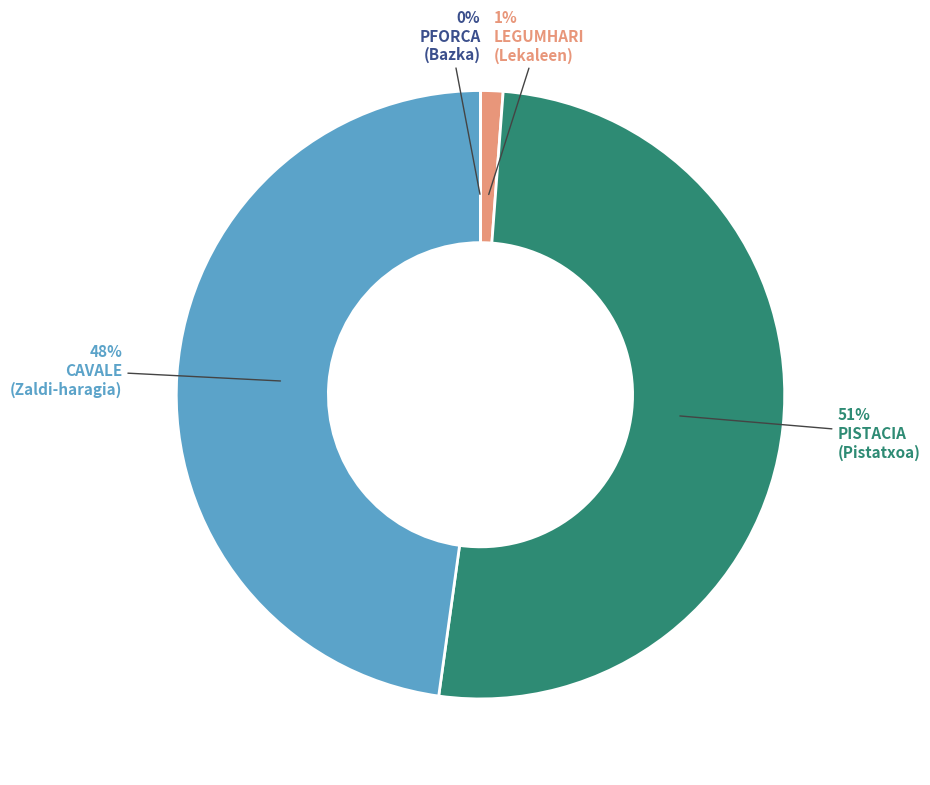

To the nearest percent, what is the difference between the largest and smallest slice percentages?

51%